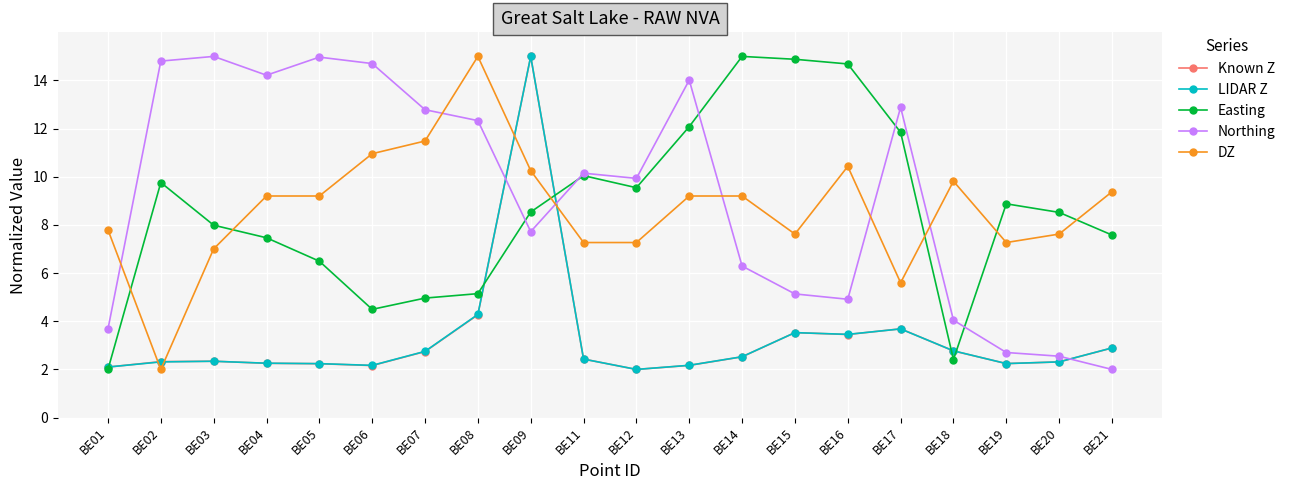

What is the value of the Northing point at the 20th from the left?

2.0